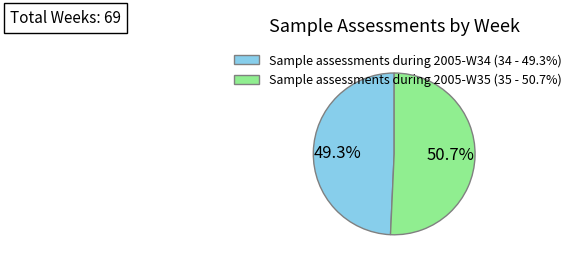

To the nearest percent, what portion does Sample assessments during 2005-W35 represent?

51%